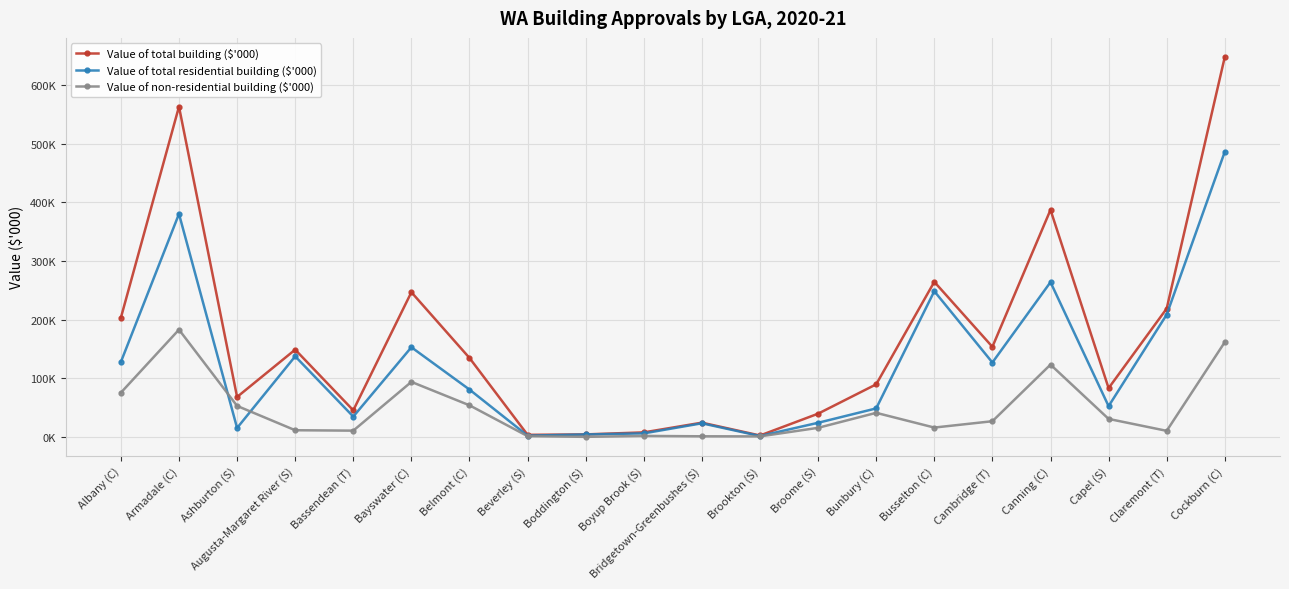

Which series has the largest range (max minus min)?

Value of total building ($'000)